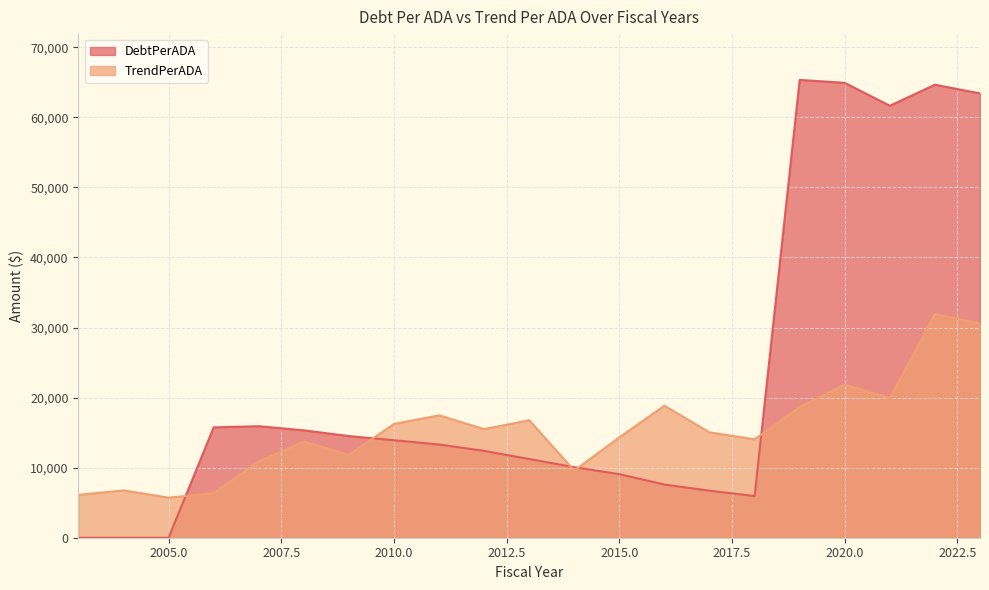

Which has a higher value, 2021 or 2007?

2021